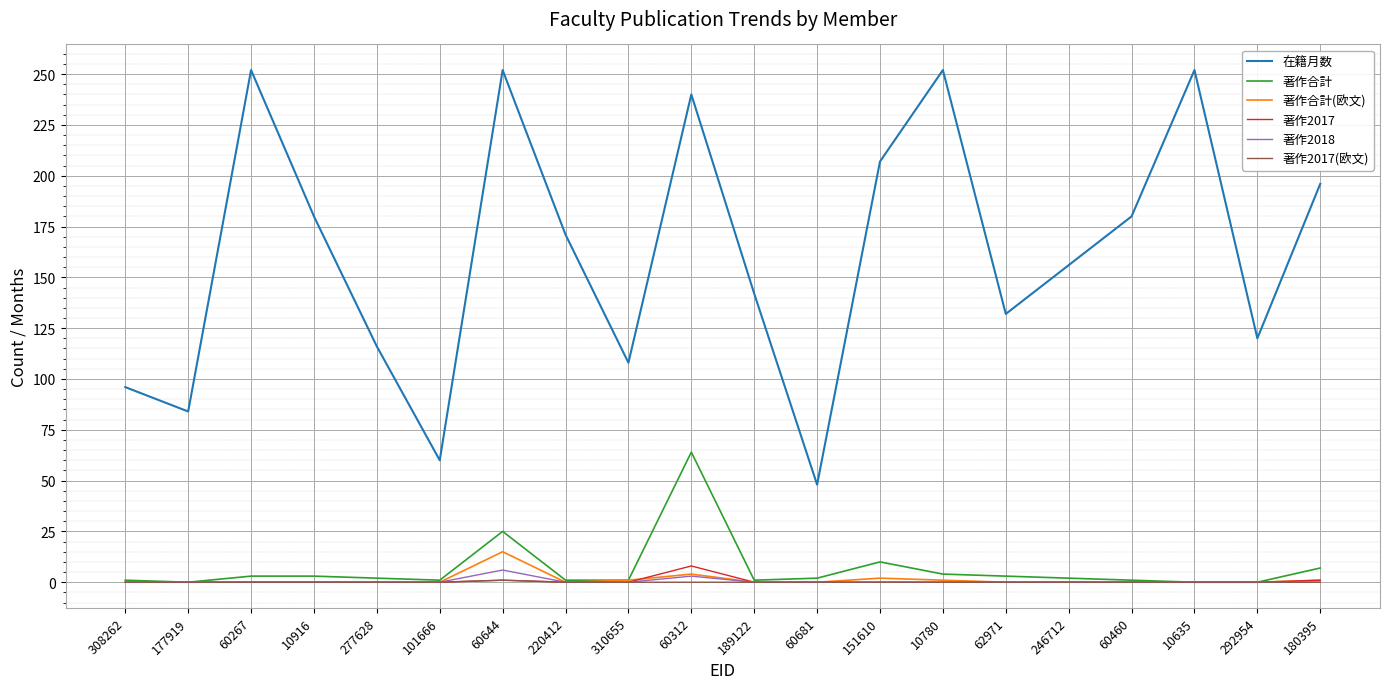

What is the spread (max minus min) of values at 60460?

180